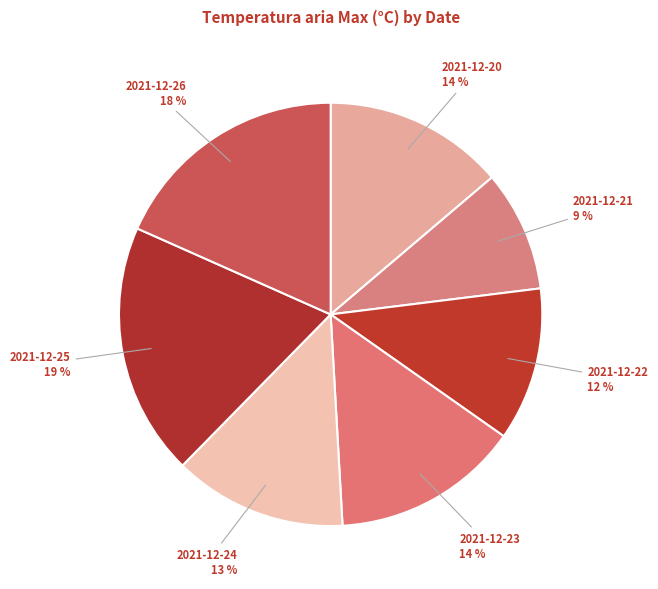

Is it true that 2021-12-22 is 12% of the pie?

True